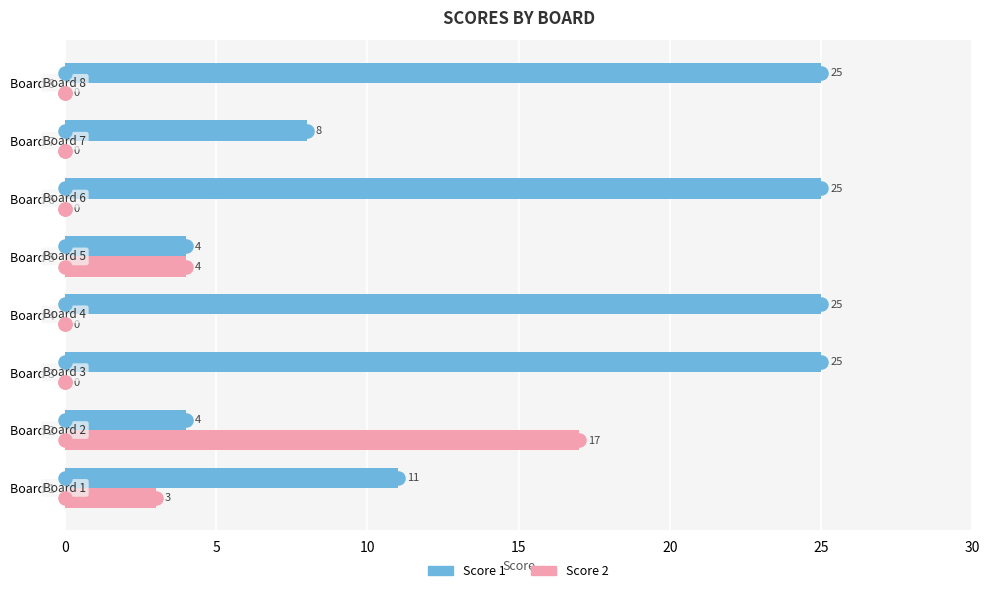

Is it true that Score 2 equals -9 at Board 7?

False